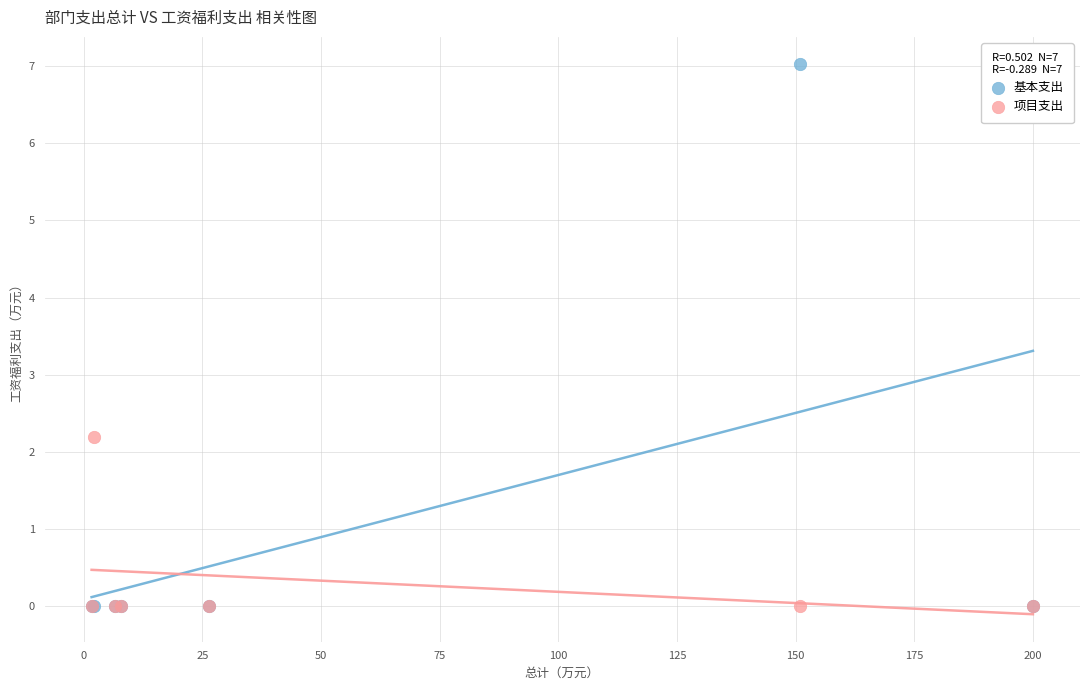

Across all series, what Y value is closest to 3?

2.2